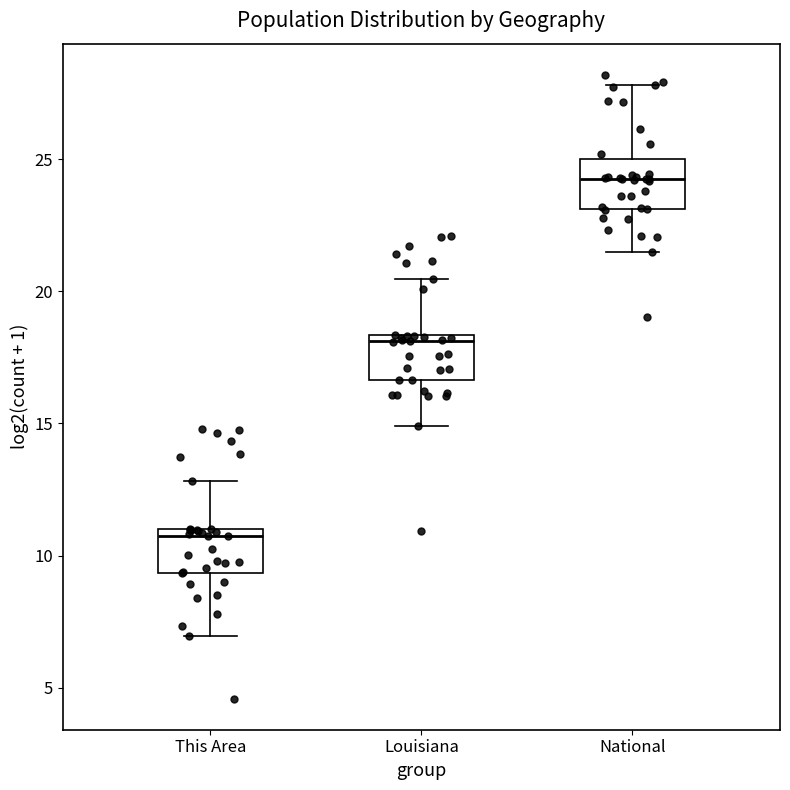

Reading left to right, read every box against the y-axis: the position of its median line, the range the box covers, and the ends of its whiskers. The values are not printed on the chart, so give them approximately, as read against the axis.

This Area: median 10.5, box 9.5 to 11.0, whiskers 7.0 to 13.0
Louisiana: median 18.0, box 16.5 to 18.5, whiskers 15.0 to 20.5
National: median 24.5, box 23.0 to 25.0, whiskers 21.5 to 28.0